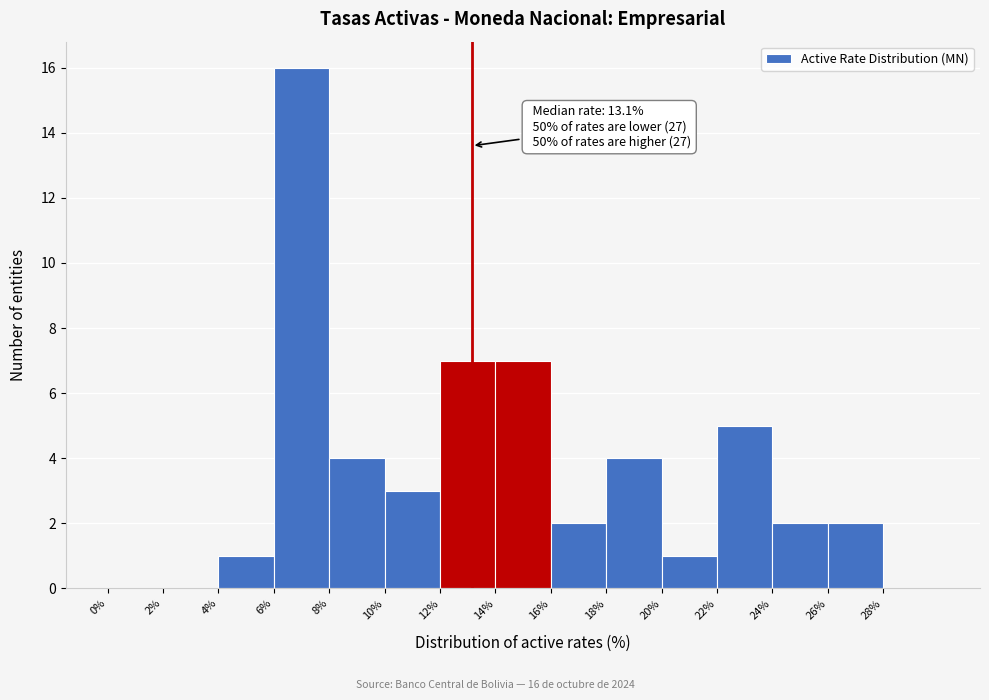

Over which range of the x-axis is the bar tallest?

6 to 8